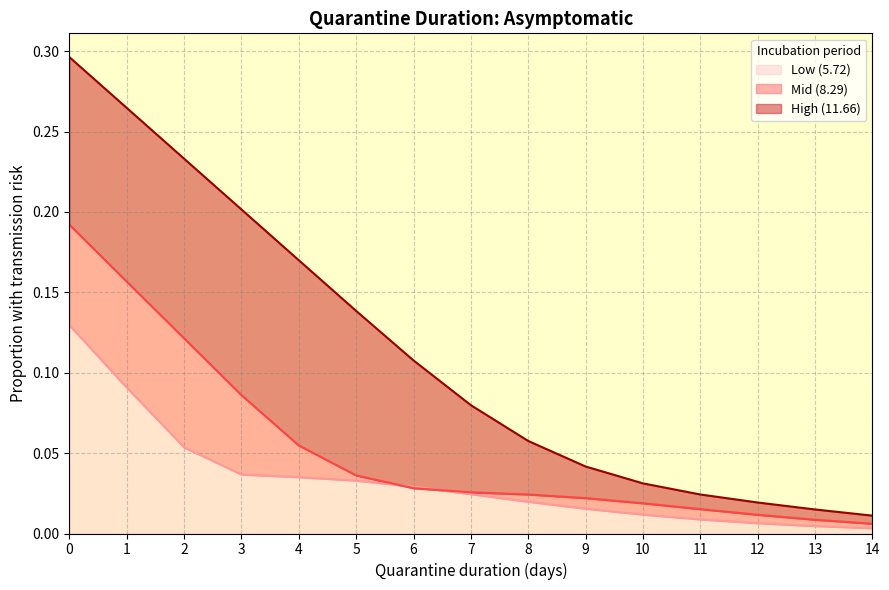

List the series in order of their overall mean, highest first.

High (11.66), Mid (8.29), Low (5.72)